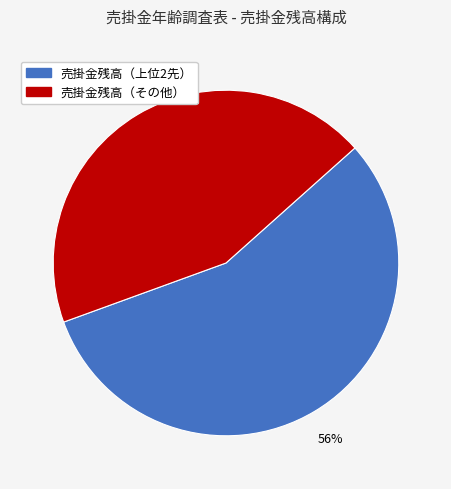

Is there any slice that represents more than half of the pie?

Yes